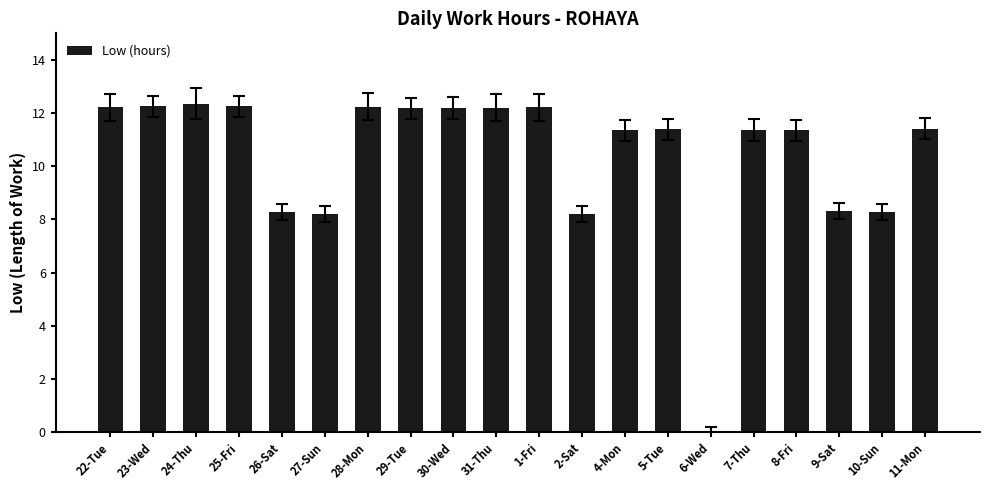

Where does the data first go above 11?

22-Tue